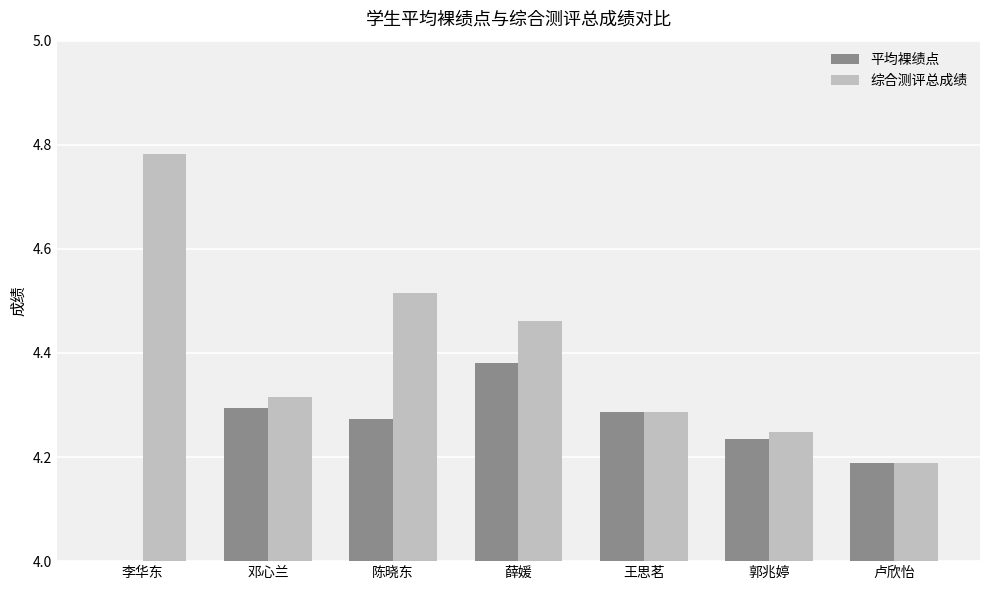

Reading left to right, list all the values displayed in this chart.

平均裸绩点: 4.0	4.3	4.3	4.4	4.3	4.2	4.2
综合测评总成绩: 4.8	4.3	4.5	4.5	4.3	4.2	4.2